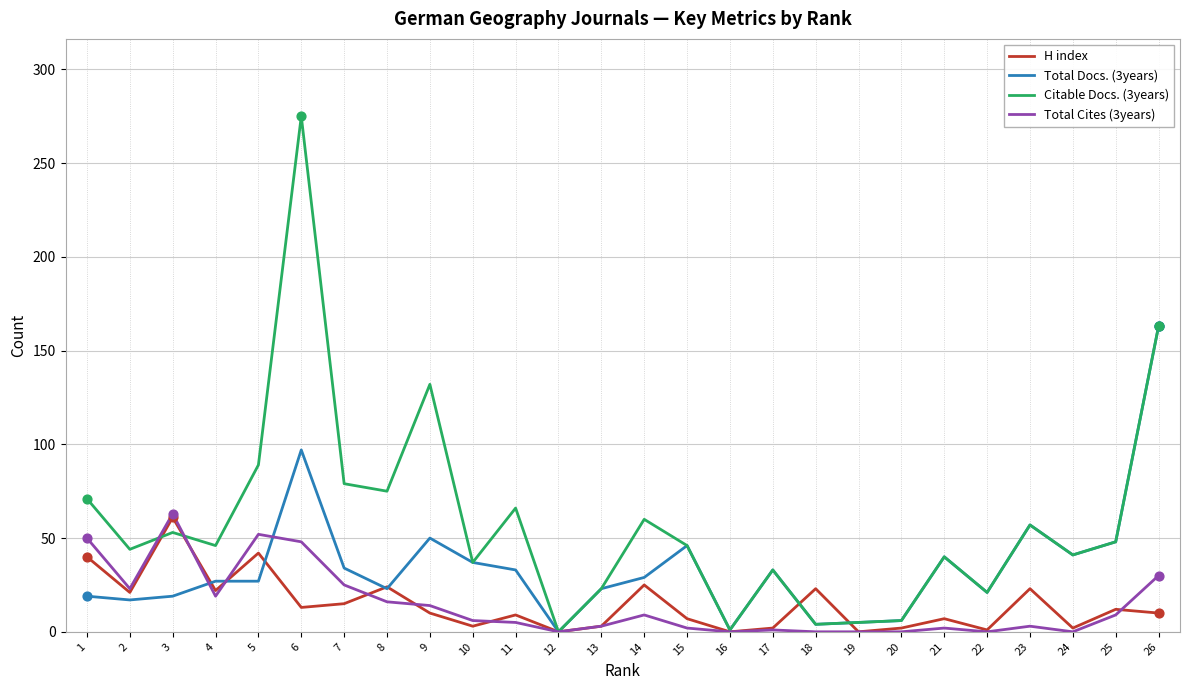

At which category is the sum across all series the highest?

6